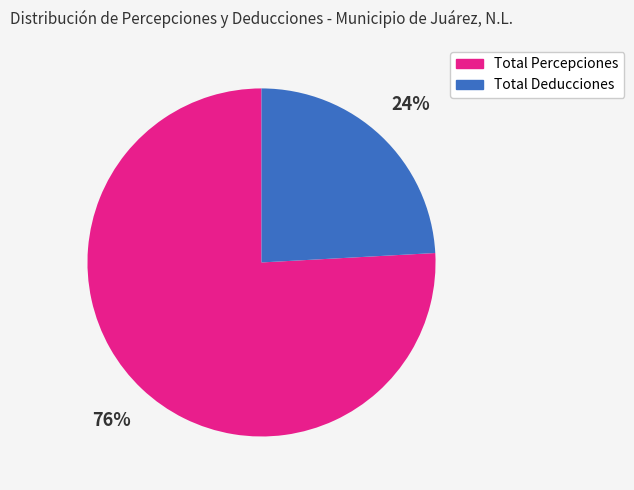

True or false: Total Deducciones accounts for 24% of the total.

True